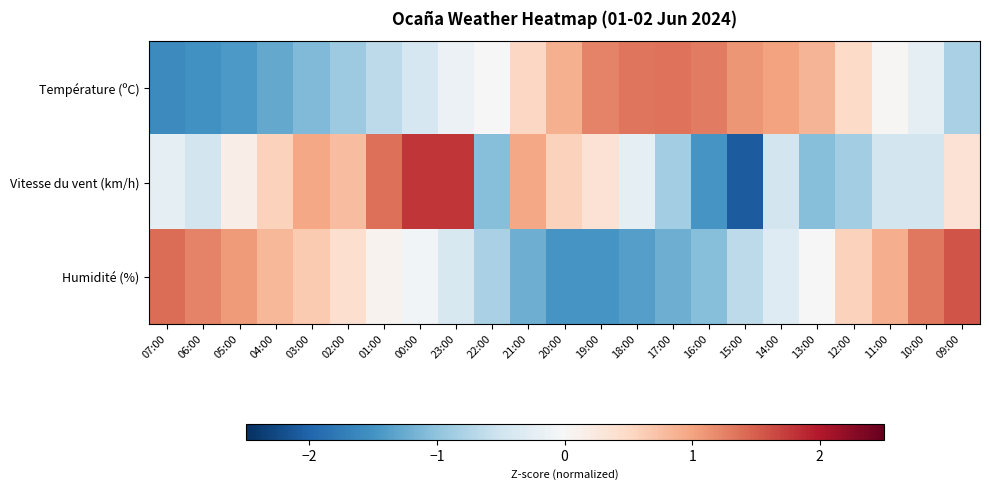

Reading left to right, extract all data points from this chart.

Température (ºC): 07:00=-1.6	06:00=-1.5	05:00=-1.4	04:00=-1.3	03:00=-1.1	02:00=-0.9	01:00=-0.7	00:00=-0.4	23:00=-0.1	22:00=0.0	21:00=0.5	20:00=0.9	19:00=1.2	18:00=1.3	17:00=1.4	16:00=1.3	15:00=1.1	14:00=1.0	13:00=0.8	12:00=0.5	11:00=0.0	10:00=-0.2	09:00=-0.8
Vitesse du vent (km/h): 07:00=-0.2	06:00=-0.5	05:00=0.2	04:00=0.6	03:00=1.0	02:00=0.8	01:00=1.4	00:00=1.8	23:00=1.8	22:00=-1.1	21:00=1.0	20:00=0.6	19:00=0.4	18:00=-0.2	17:00=-0.9	16:00=-1.5	15:00=-2.1	14:00=-0.5	13:00=-1.1	12:00=-0.9	11:00=-0.5	10:00=-0.5	09:00=0.4
Humidité (%): 07:00=1.4	06:00=1.2	05:00=1.1	04:00=0.8	03:00=0.7	02:00=0.4	01:00=0.1	00:00=-0.1	23:00=-0.4	22:00=-0.8	21:00=-1.2	20:00=-1.5	19:00=-1.5	18:00=-1.4	17:00=-1.2	16:00=-1.1	15:00=-0.6	14:00=-0.3	13:00=0.0	12:00=0.6	11:00=0.9	10:00=1.3	09:00=1.6